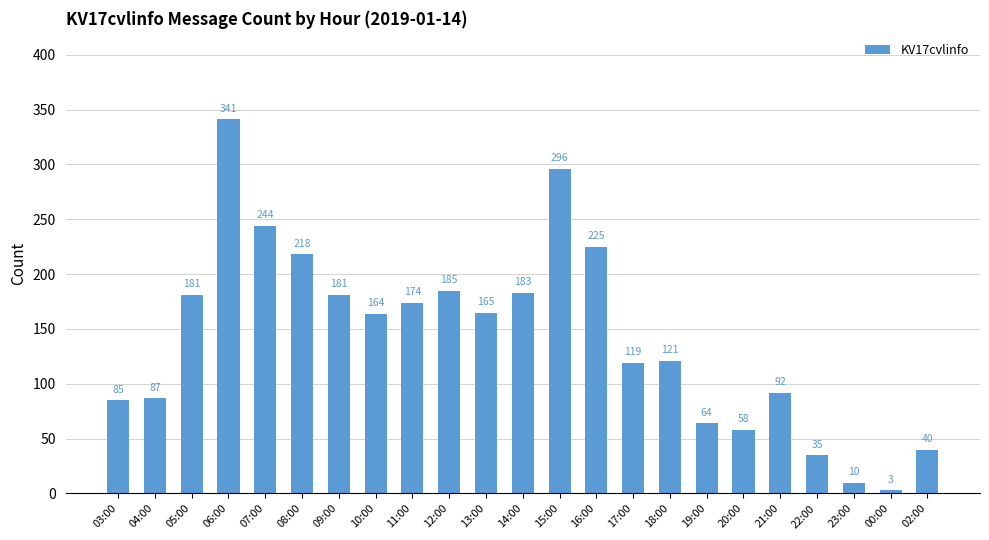

What is the average value?

142